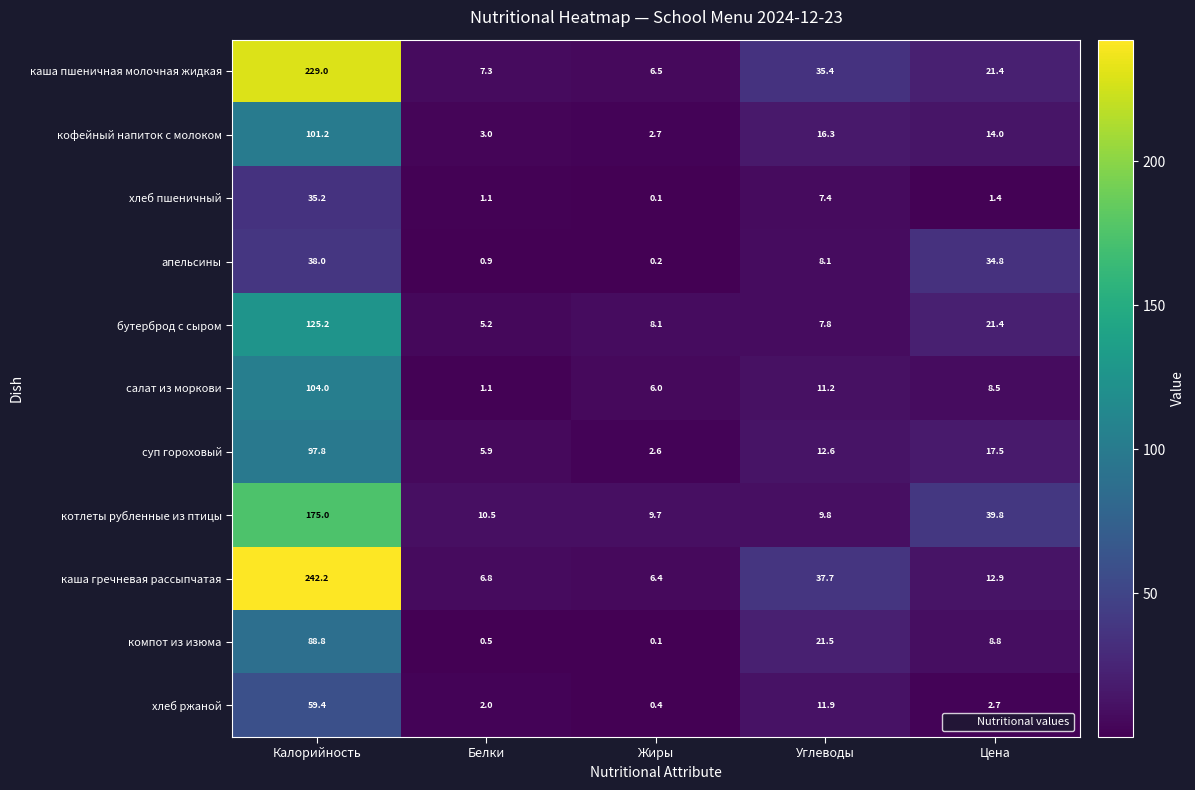

List the labels in order of бутерброд с сыром value, largest first.

Калорийность, Цена, Жиры, Углеводы, Белки